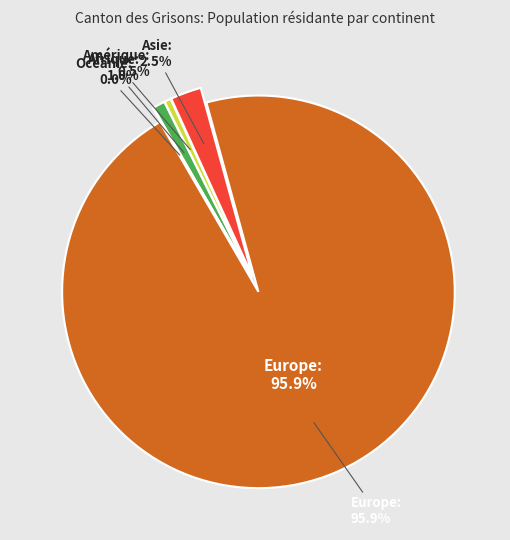

Which slice is the smallest?

Océanie